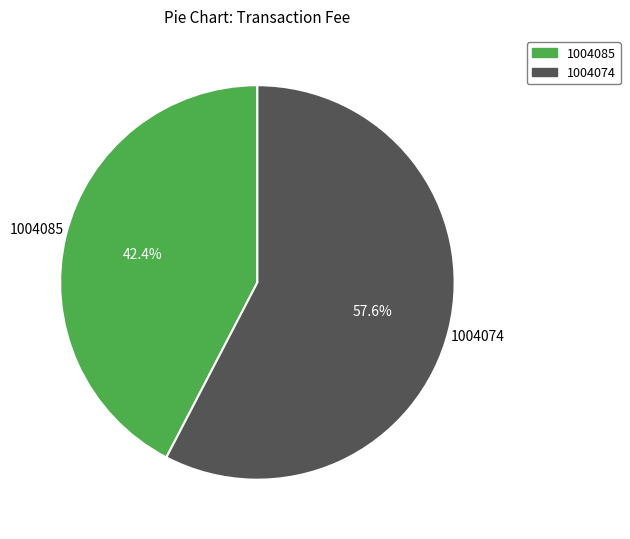

What percentage is the 1004074 slice, to the nearest percent?

58%